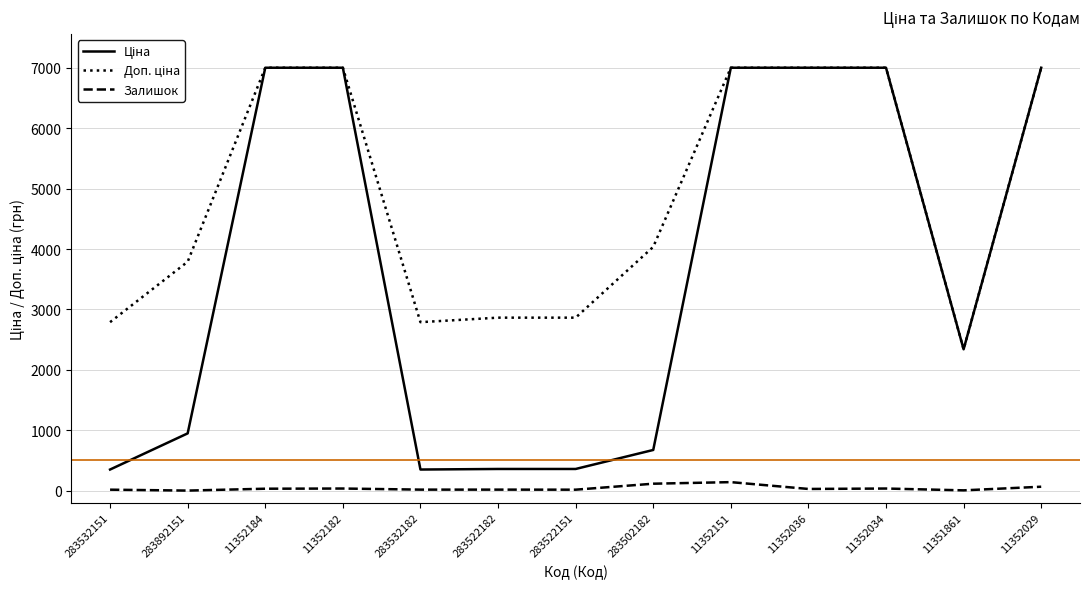

What is the greatest value displayed?

7002.7